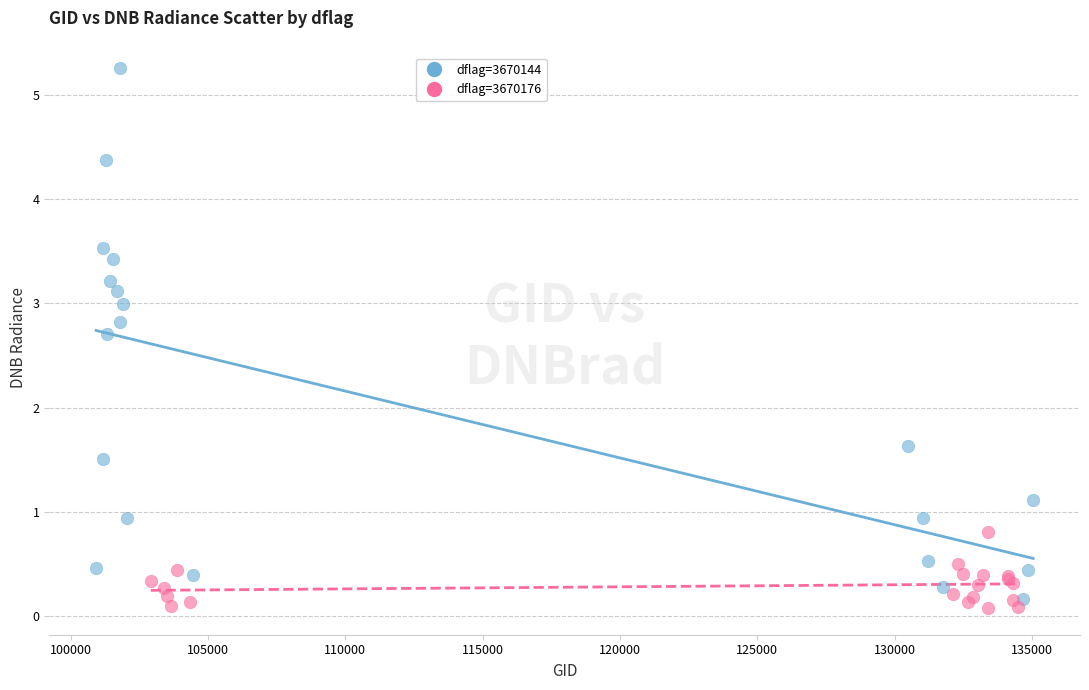

Which series contains the highest Y value?

dflag=3670144